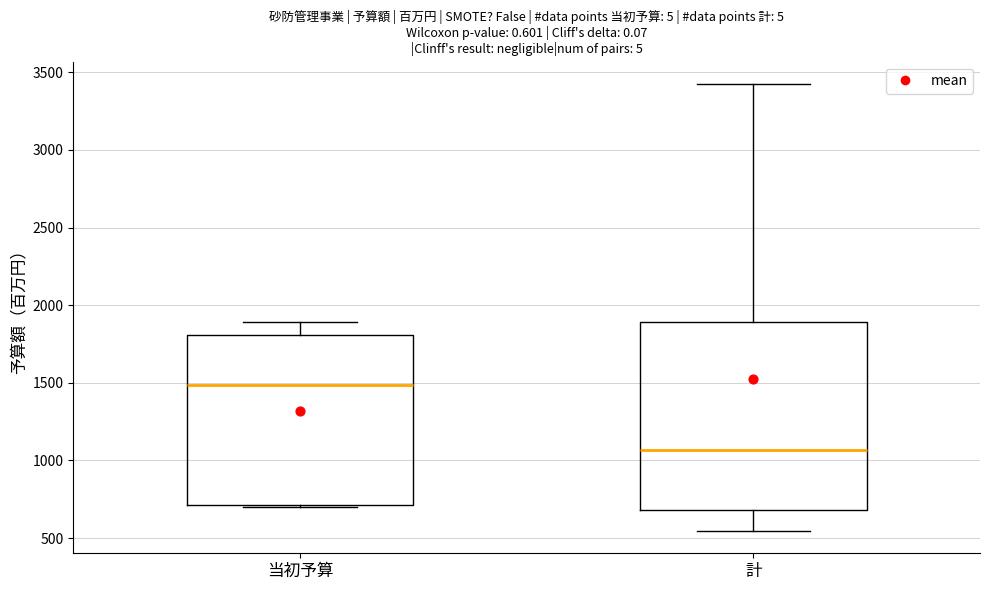

Reading left to right, read every box against the y-axis: the position of its median line, the range the box covers, and the ends of its whiskers. The values are not printed on the chart, so give them approximately, as read against the axis.

当初予算: median 1500, box 700 to 1800, whiskers 700 to 1900
計: median 1050, box 700 to 1900, whiskers 550 to 3400